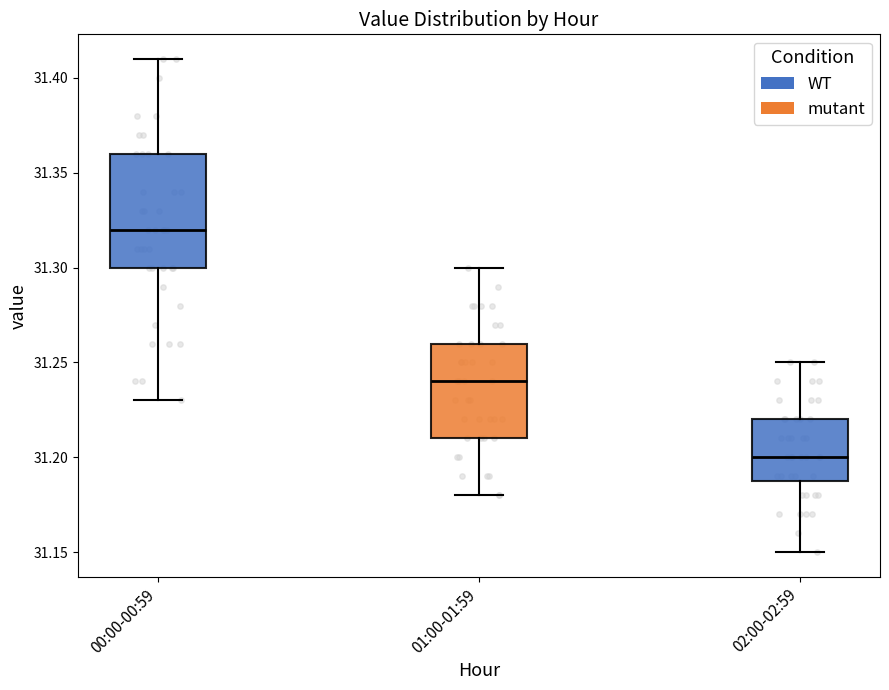

Where does the lower whisker of the box for 00:00-00:59 end on the y-axis? The values are not printed on the chart, so give them approximately, as read against the axis.

31.23